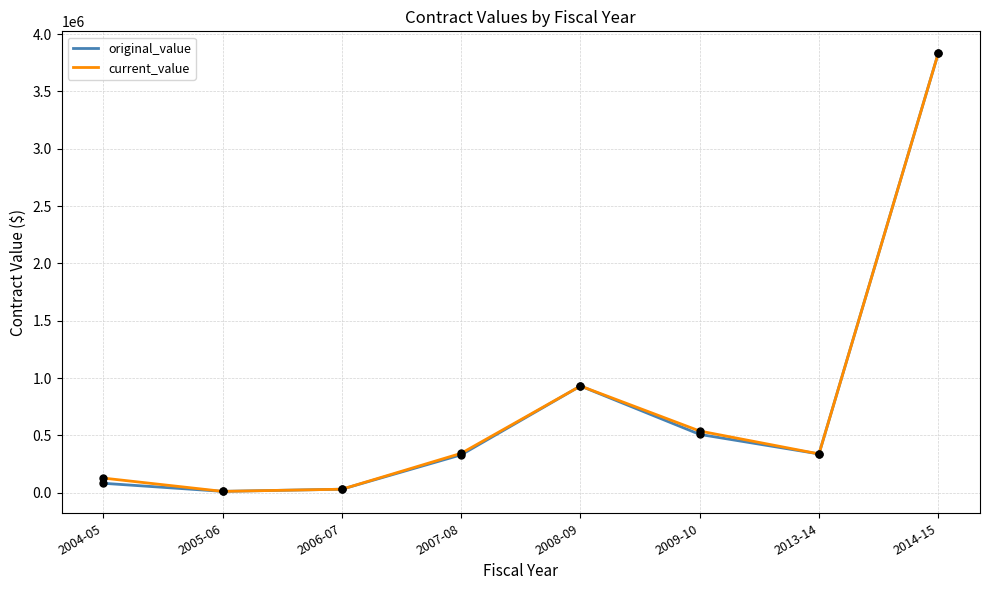

Which series changed the most between 2009-10 and 2014-15?

original_value